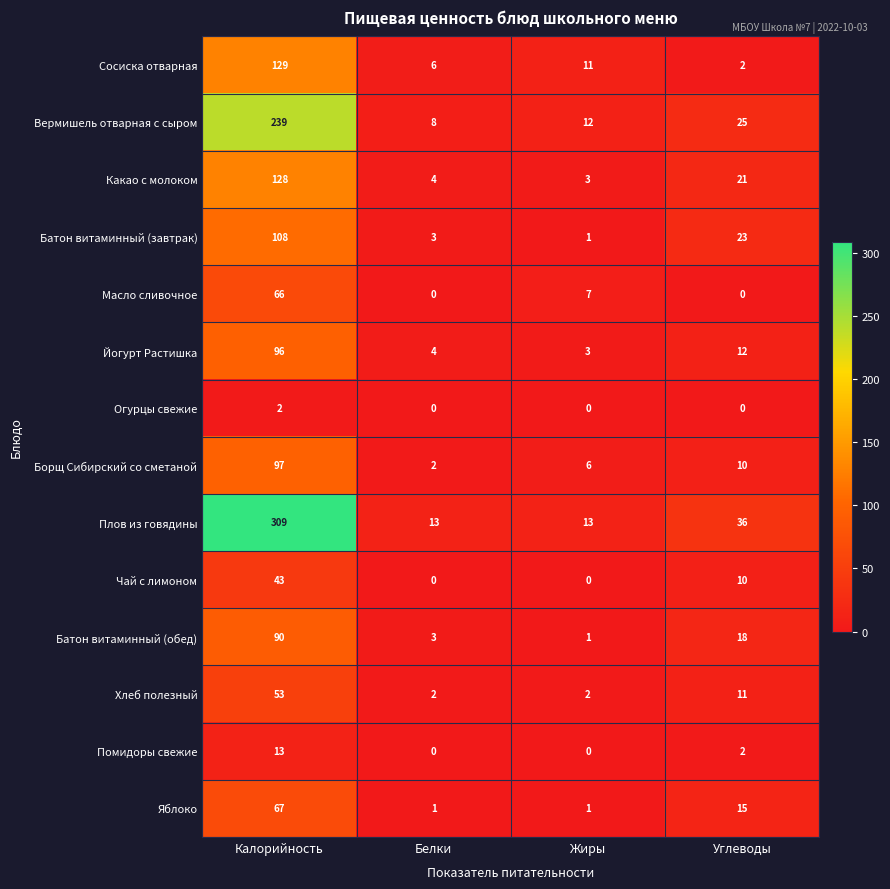

What is the total value across all series at Калорийность?

1440